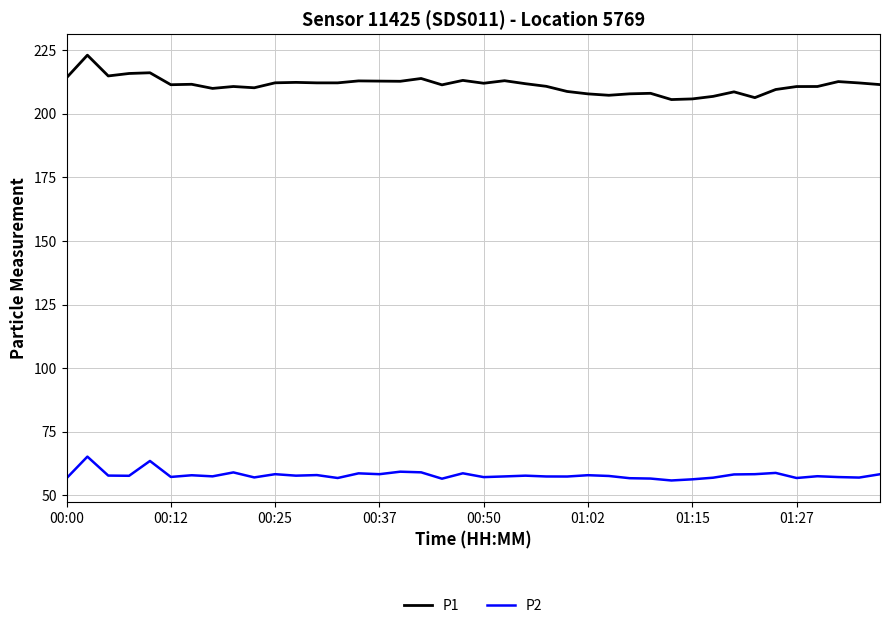

What is the maximum value for P2?

65.2